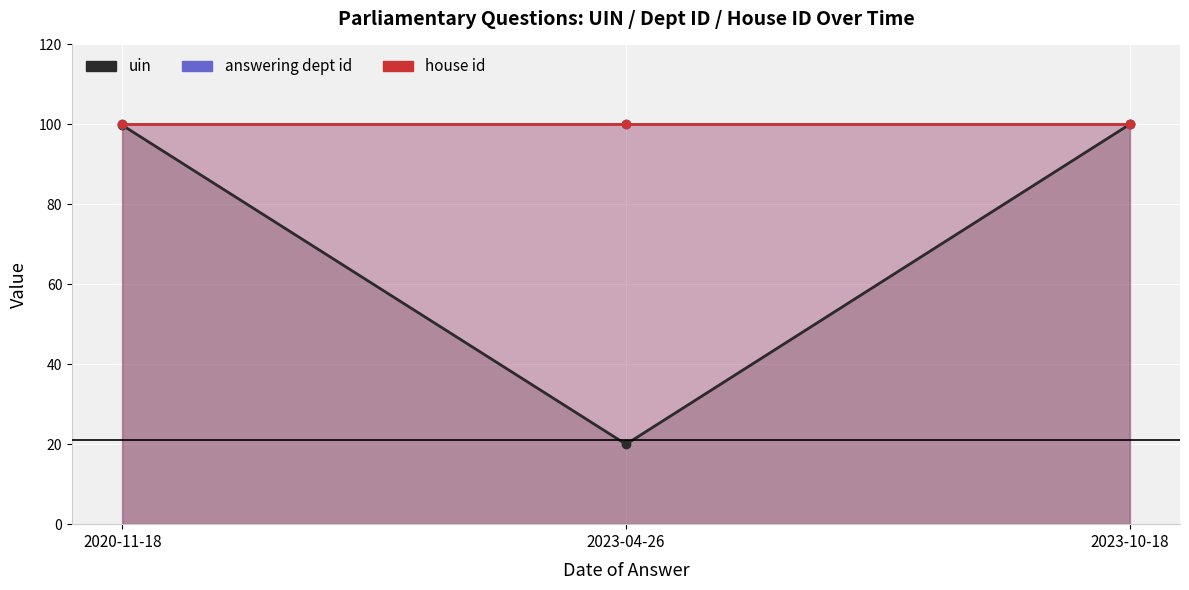

What is the difference between the maximum and minimum values in the uin series?

80.0